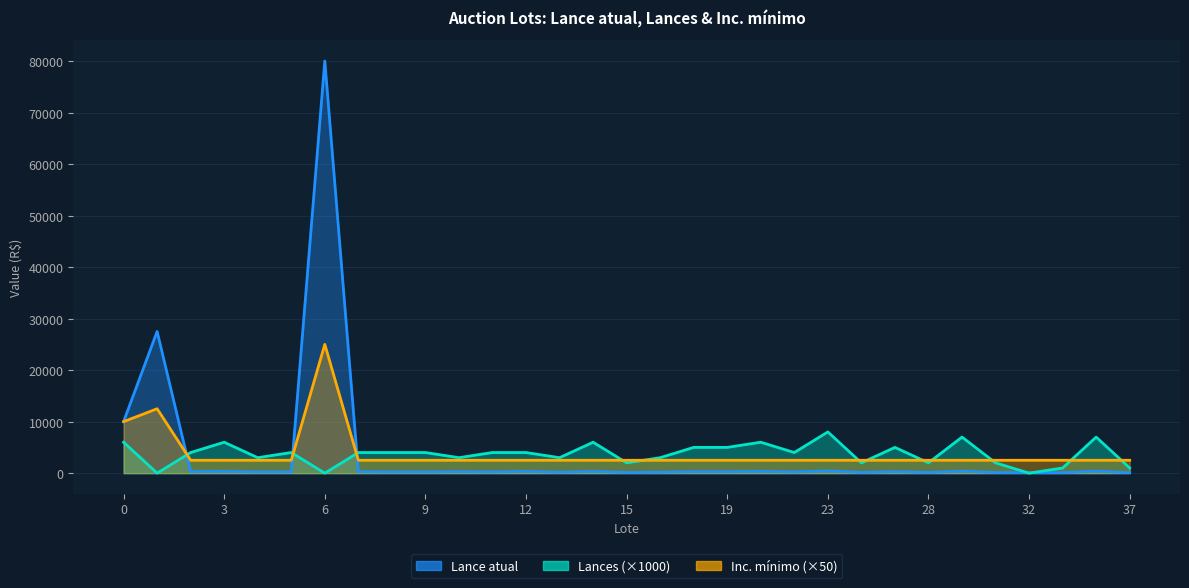

Which series has the widest spread of values?

Lance atual